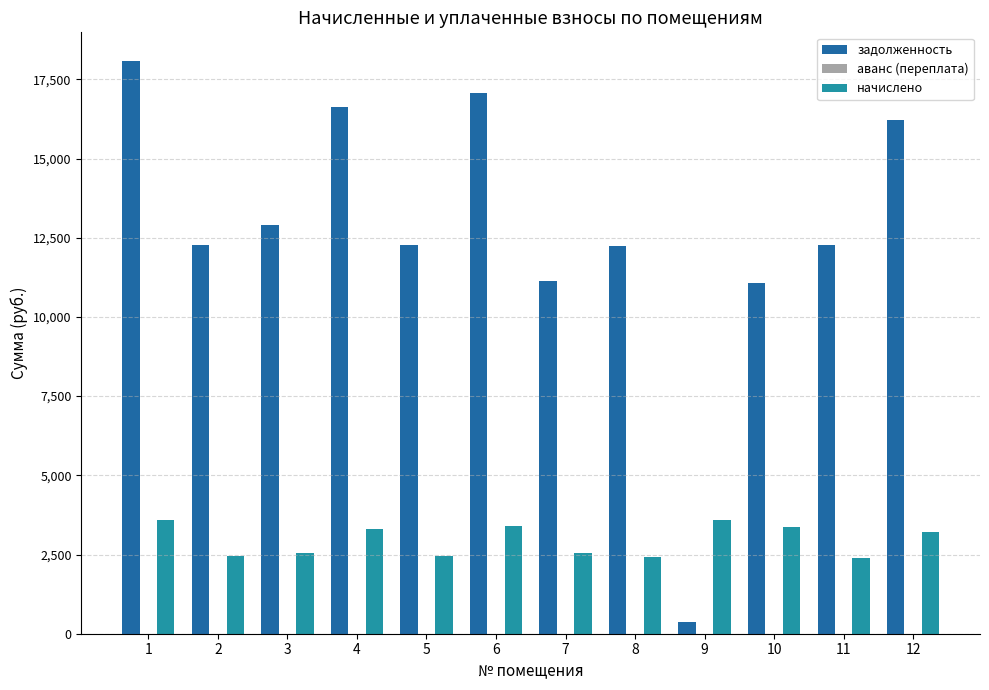

What is the sum of all задолженность values?

152519.1